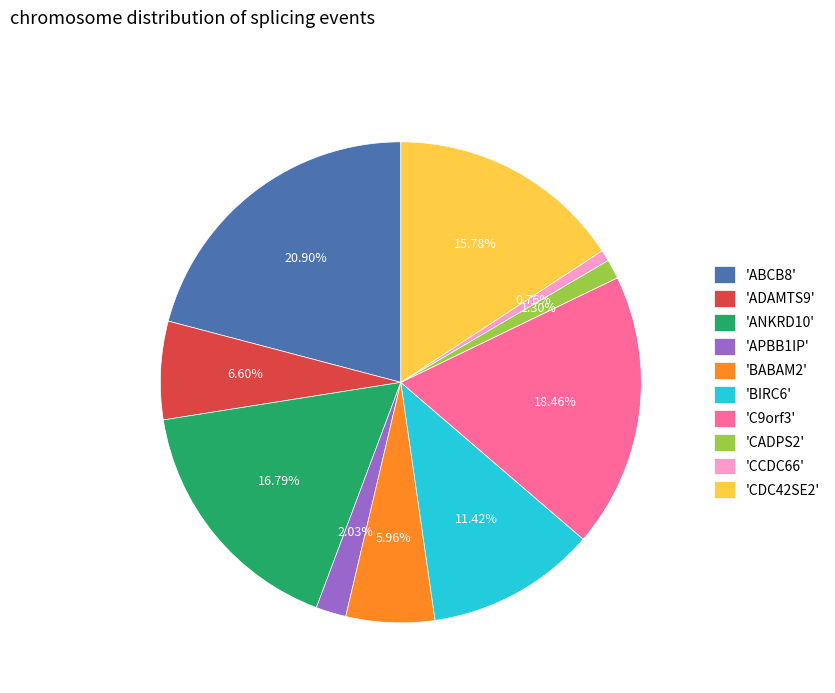

Is the sum of 'CCDC66' and 'CADPS2' greater than half?

No